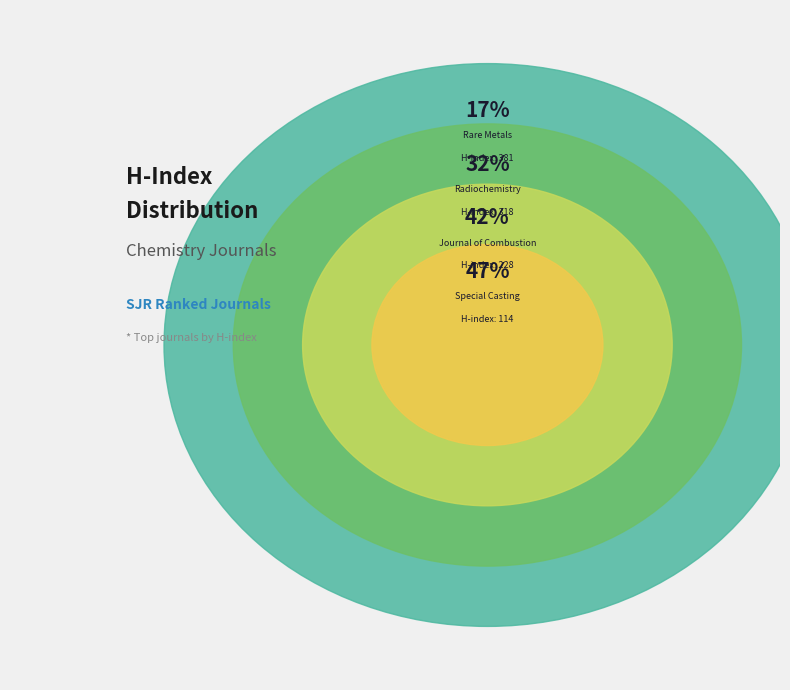

What is the change in value from Rare Metals to Special Casting?

-267